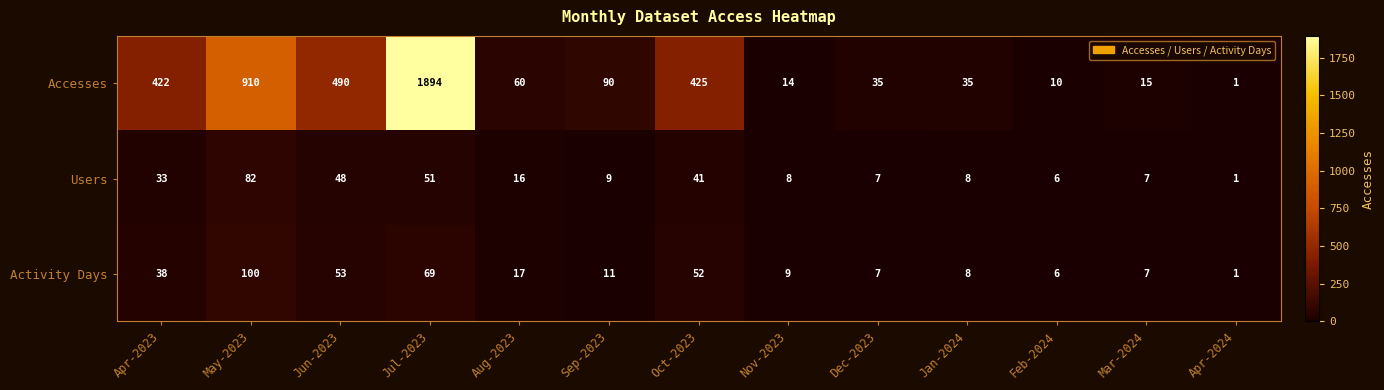

What is the highest value of the Accesses series?

1894